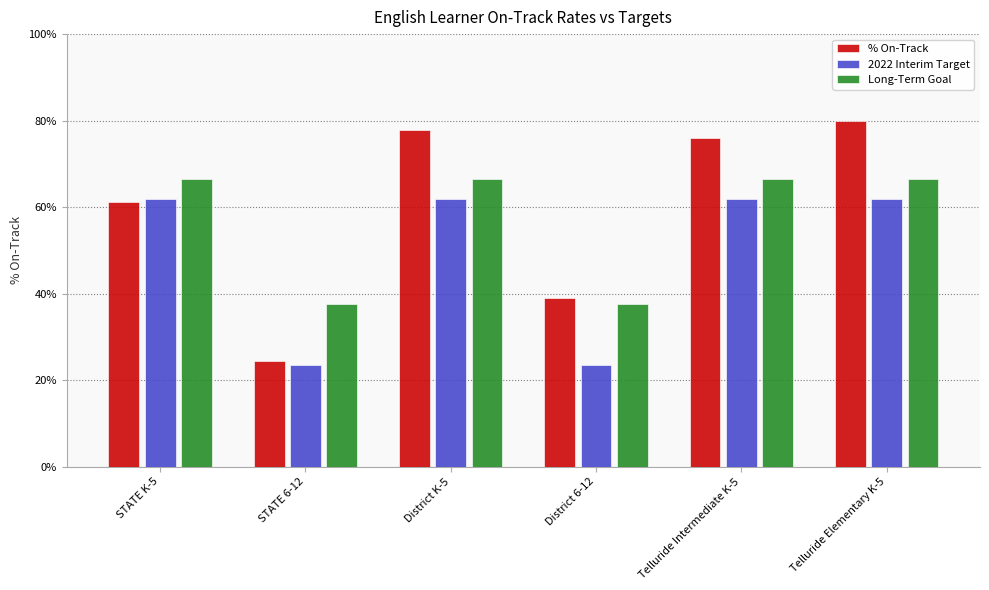

Which has a higher value, Telluride Intermediate K-5 or Telluride Elementary K-5?

Telluride Elementary K-5